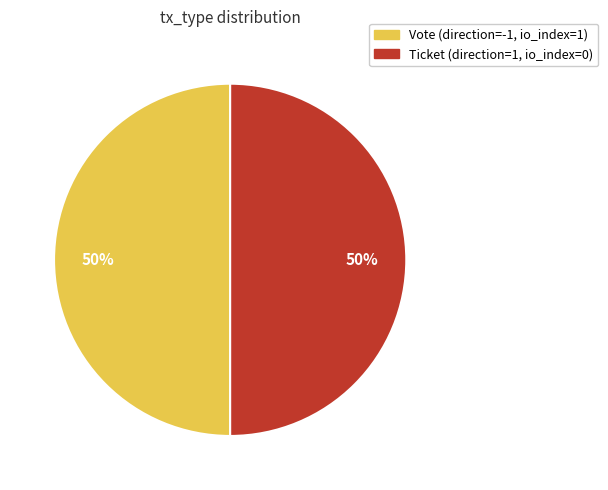

To the nearest percent, what is the average slice percentage?

50%